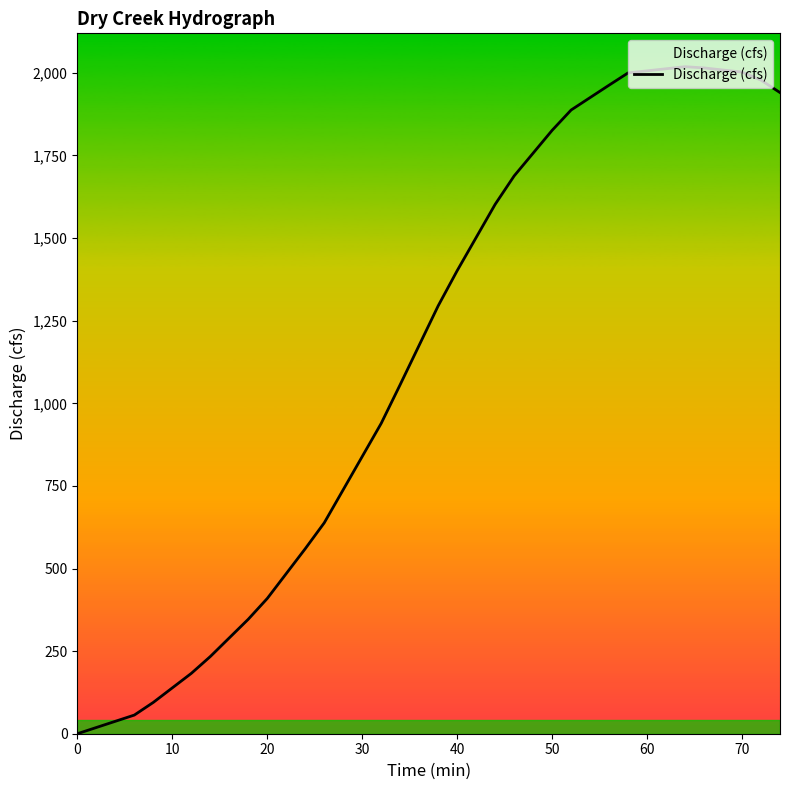

What is the difference between the maximum and minimum values?

2018.7